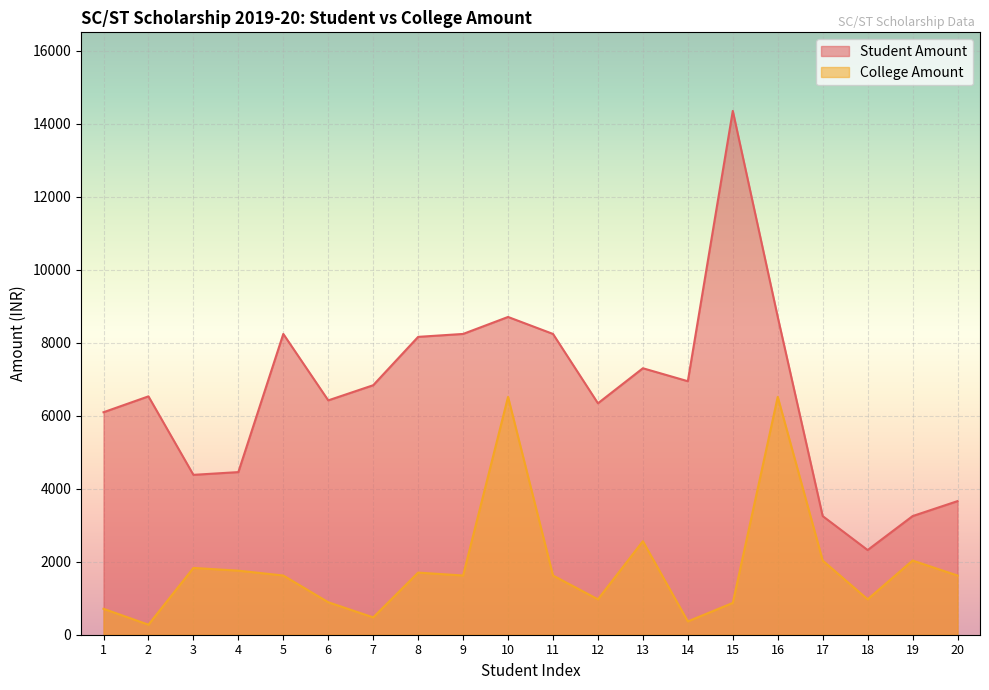

At which label does College Amount reach its peak?

10